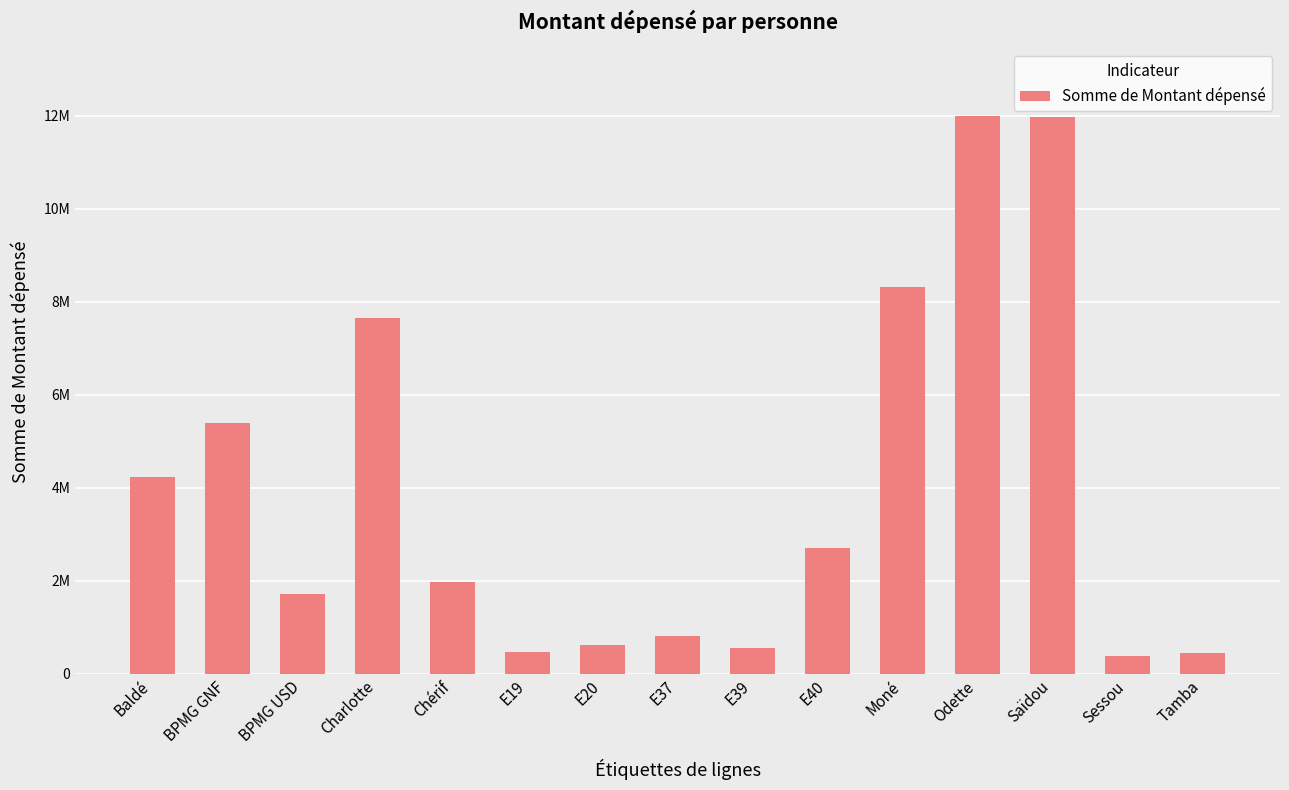

What is the label of the 13th bar from the right?

BPMG USD